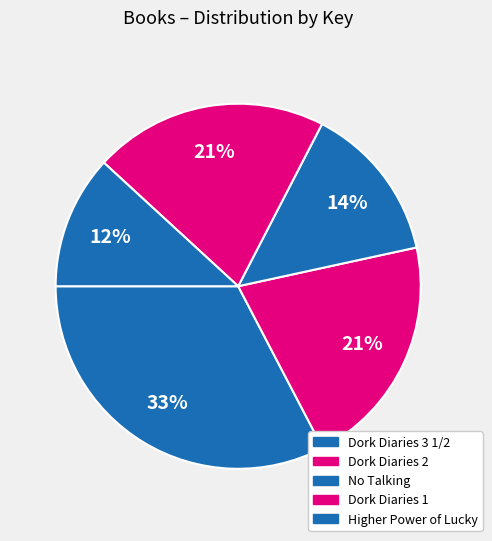

Which category has the biggest portion of the pie?

Dork Diaries 3 1/2